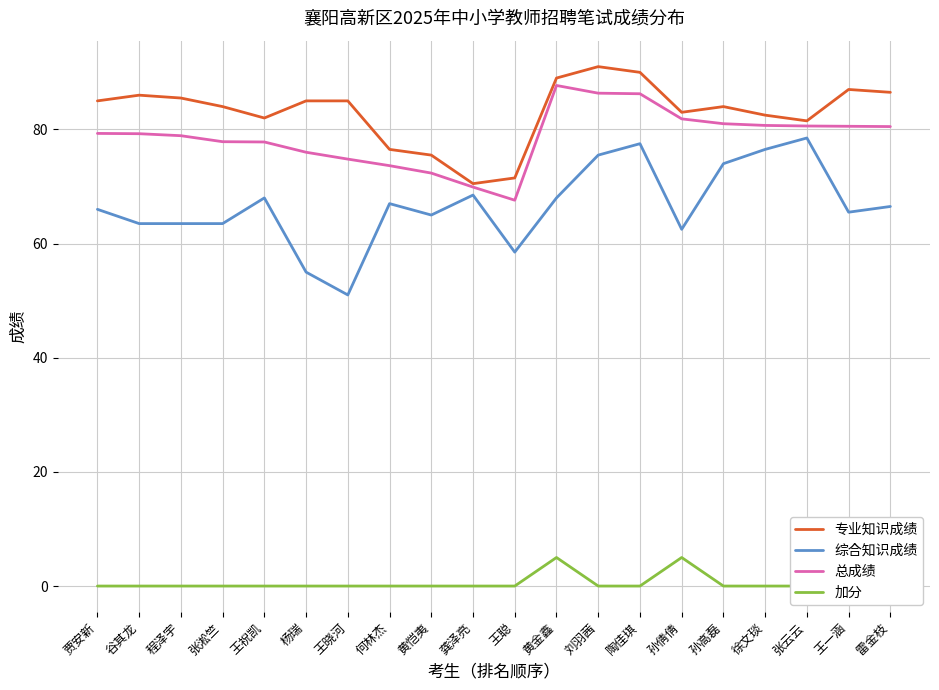

Reading right to left, what are all the values shown in this chart?

专业知识成绩: 86.5	87.0	81.5	82.5	84.0	83.0	90.0	91.0	89.0	71.5	70.5	75.5	76.5	85.0	85.0	82.0	84.0	85.5	86.0	85.0
综合知识成绩: 66.5	65.5	78.5	76.5	74.0	62.5	77.5	75.5	68.0	58.5	68.5	65.0	67.0	51.0	55.0	68.0	63.5	63.5	63.5	66.0
总成绩: 80.5	80.5	80.6	80.7	81.0	81.8	86.2	86.3	87.7	67.6	69.9	72.3	73.7	74.8	76.0	77.8	77.8	78.9	79.2	79.3
加分: 0.0	0.0	0.0	0.0	0.0	5.0	0.0	0.0	5.0	0.0	0.0	0.0	0.0	0.0	0.0	0.0	0.0	0.0	0.0	0.0